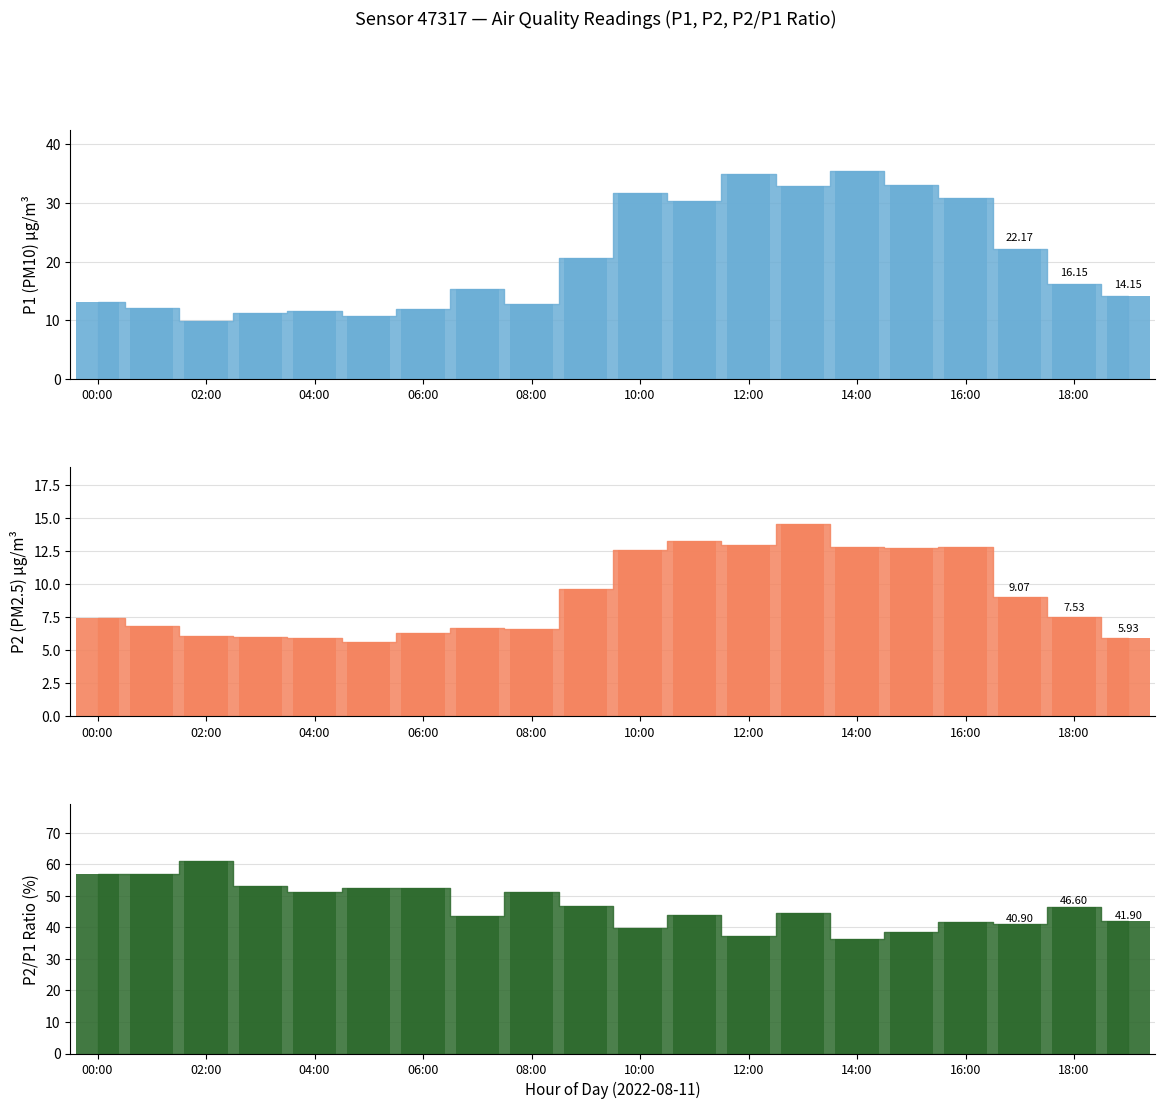

What is the highest value of the P2 series?

14.6